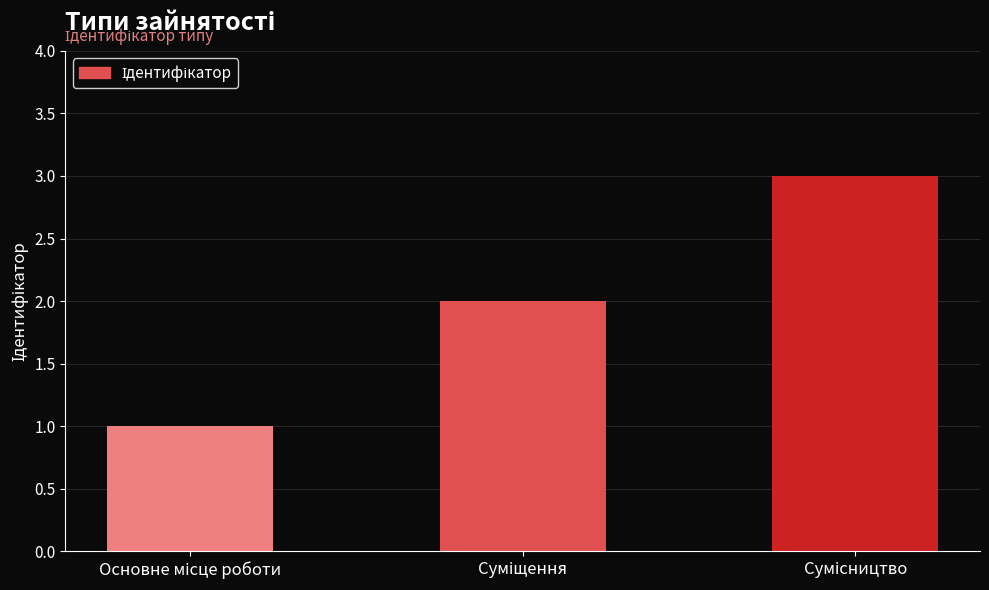

What is the value of the 1st bar from the left?

1